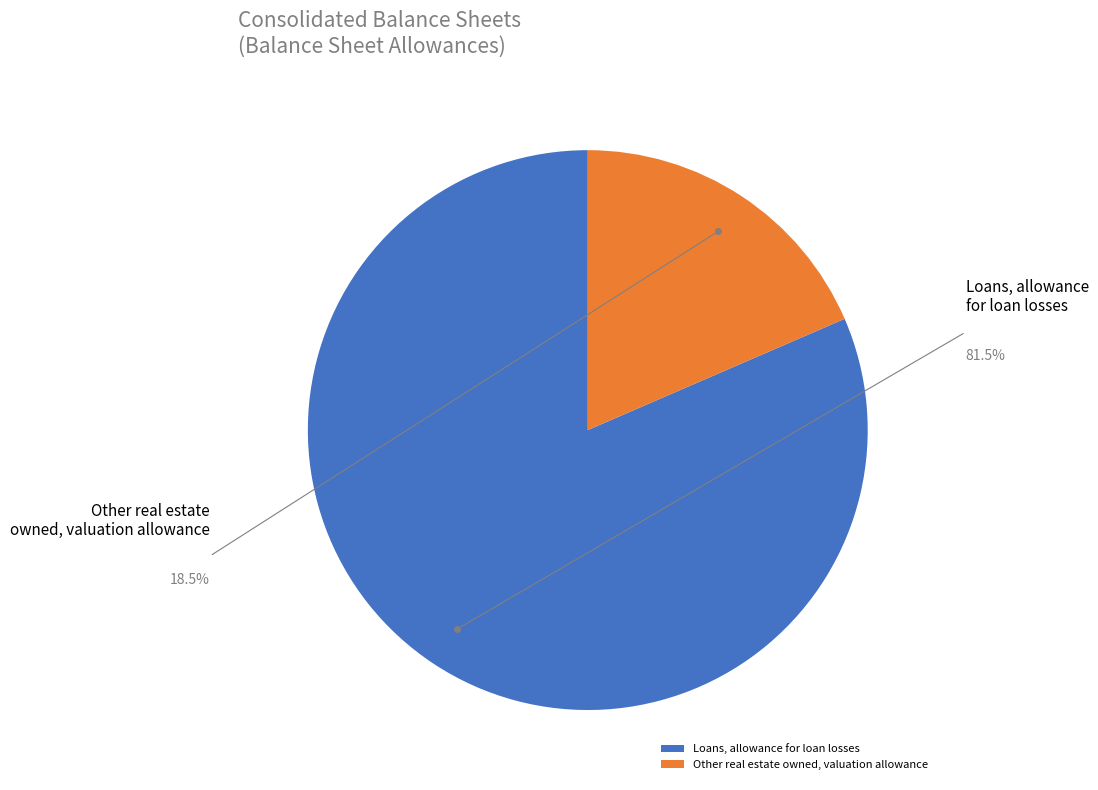

What percentage is the Other real estate owned, valuation allowance slice, to the nearest percent?

18%